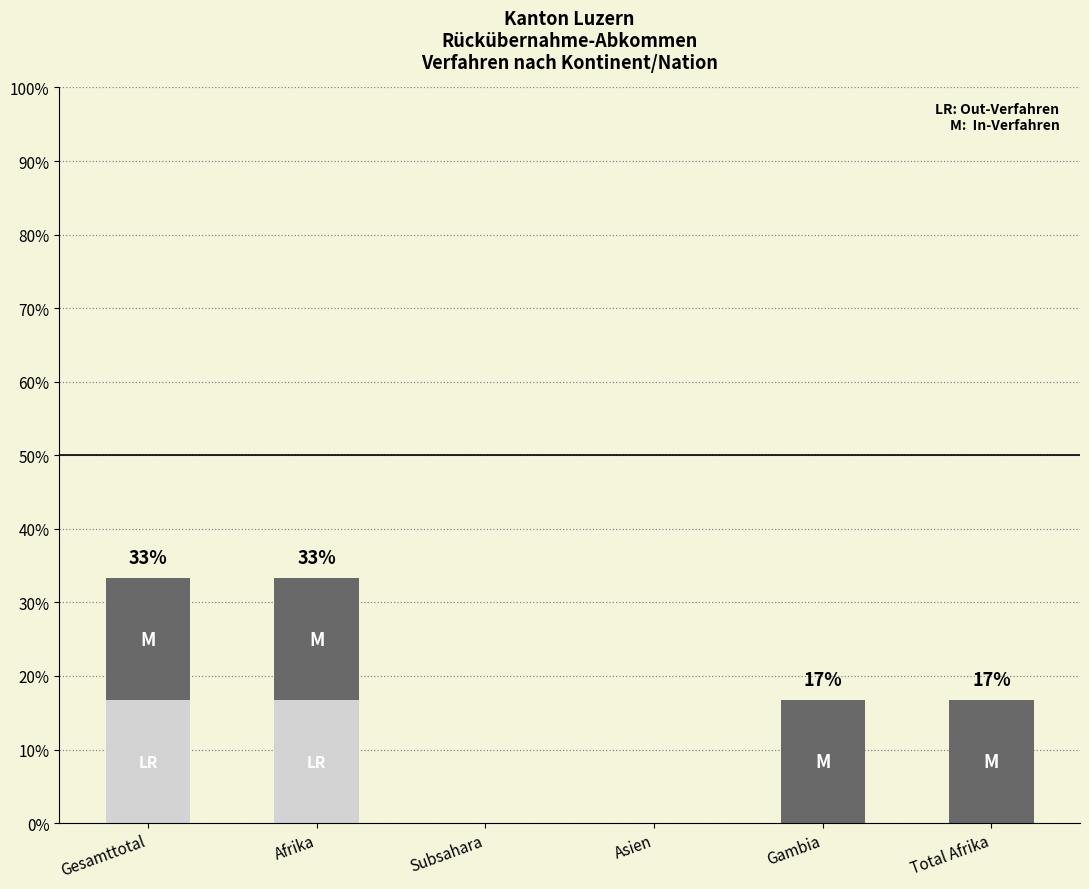

What is the total value across all series at Afrika?

33.3